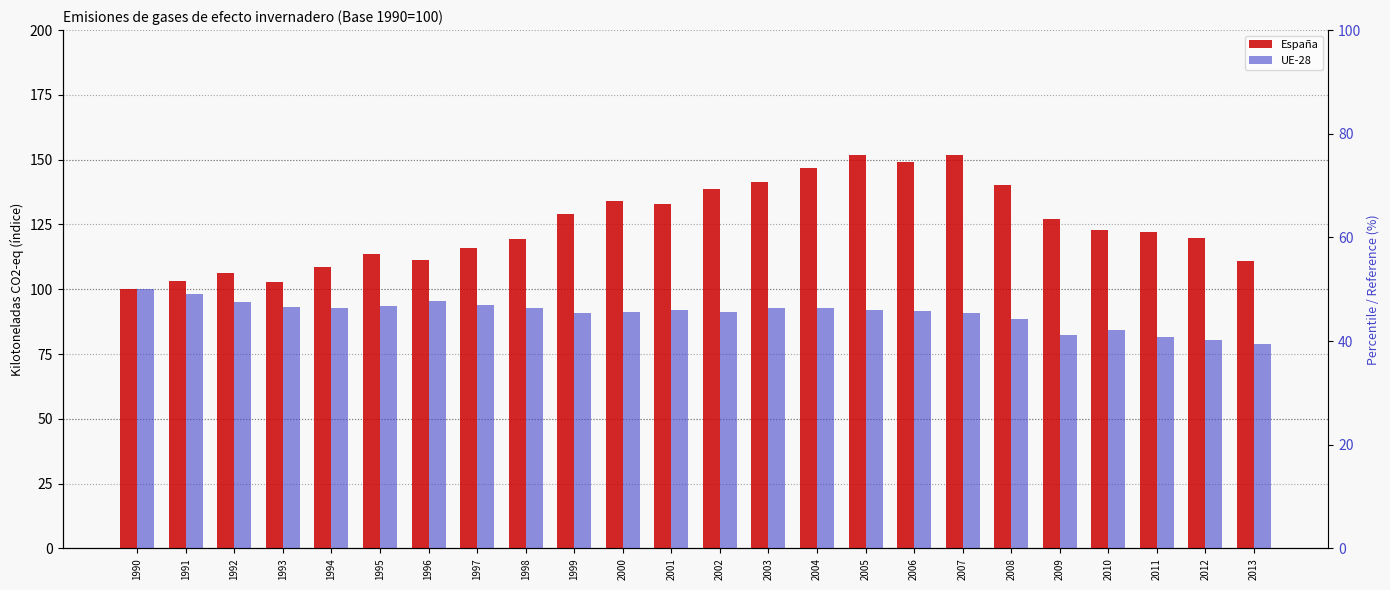

What is the sum of all UE-28 values?

2175.9